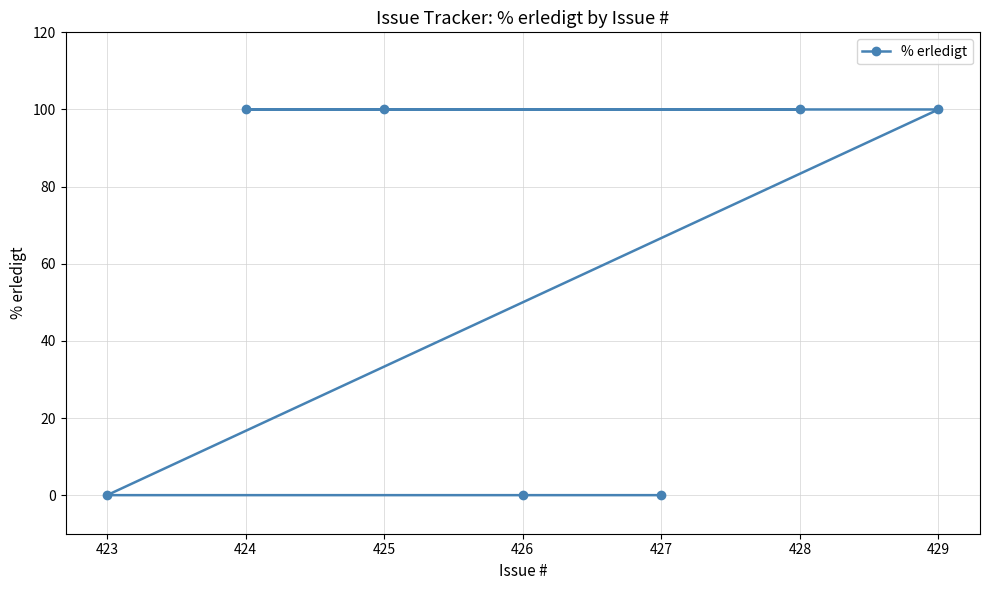

Reading right to left, what are all the values shown in this chart?

429=100	428=100	427=0	426=0	425=100	424=100	423=0